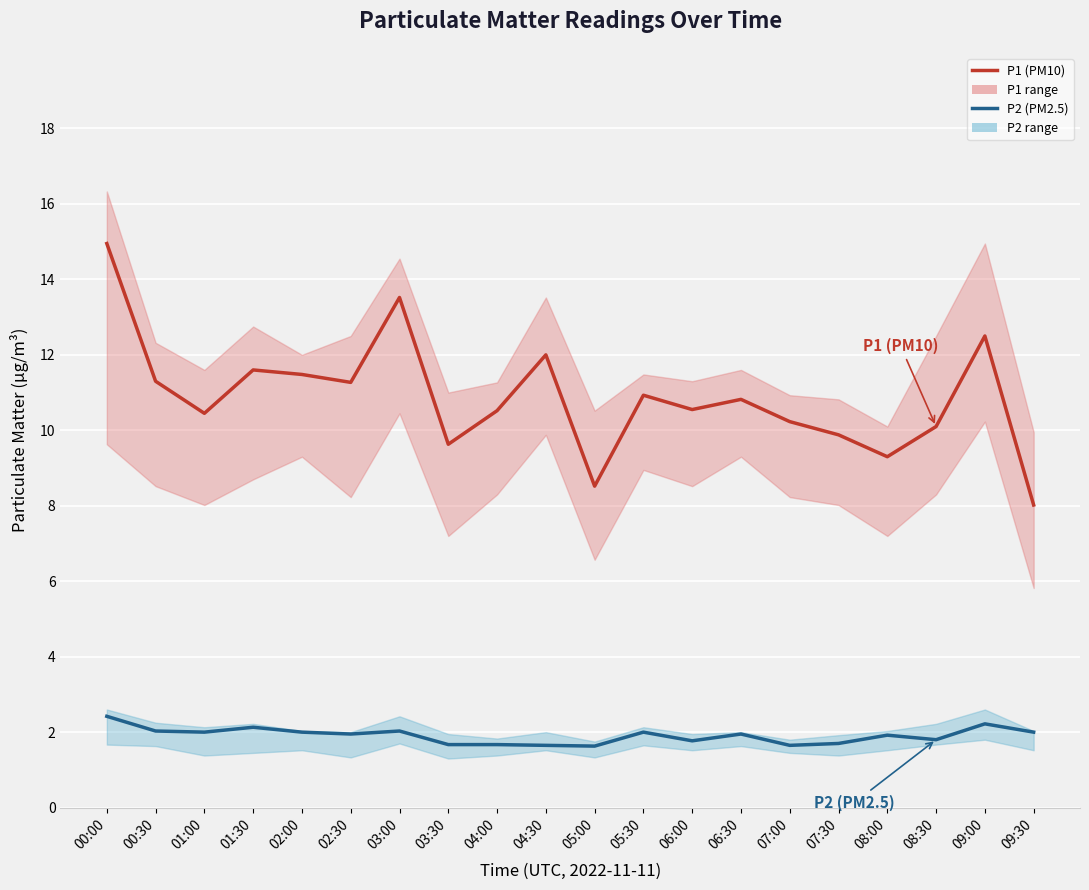

Reading left to right, what are all the values shown in this chart?

P1 (PM10): 00:00=14.9	00:30=11.3	01:00=10.4	01:30=11.6	02:00=11.5	02:30=11.3	03:00=13.5	03:30=9.6	04:00=10.5	04:30=12.0	05:00=8.5	05:30=10.9	06:00=10.6	06:30=10.8	07:00=10.2	07:30=9.9	08:00=9.3	08:30=10.1	09:00=12.5	09:30=8.0
P2 (PM2.5): 00:00=2.4	00:30=2.0	01:00=2.0	01:30=2.1	02:00=2.0	02:30=1.9	03:00=2.0	03:30=1.7	04:00=1.7	04:30=1.6	05:00=1.6	05:30=2.0	06:00=1.8	06:30=1.9	07:00=1.6	07:30=1.7	08:00=1.9	08:30=1.8	09:00=2.2	09:30=2.0